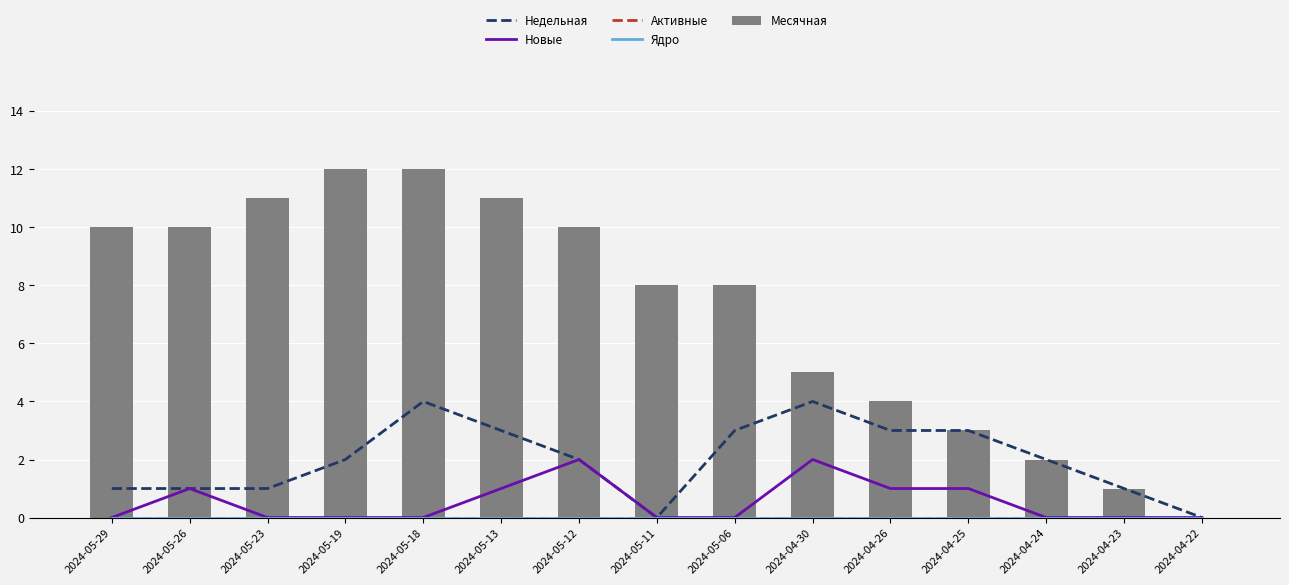

What is the total value across all series at 2024-04-25?

7